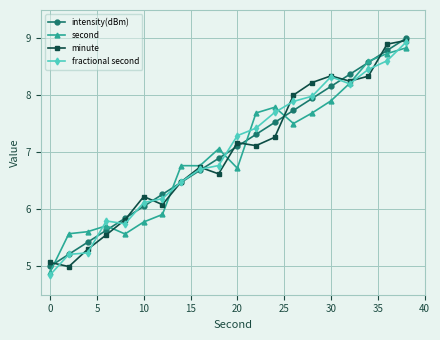

What is the minimum value for fractional second?

4.8